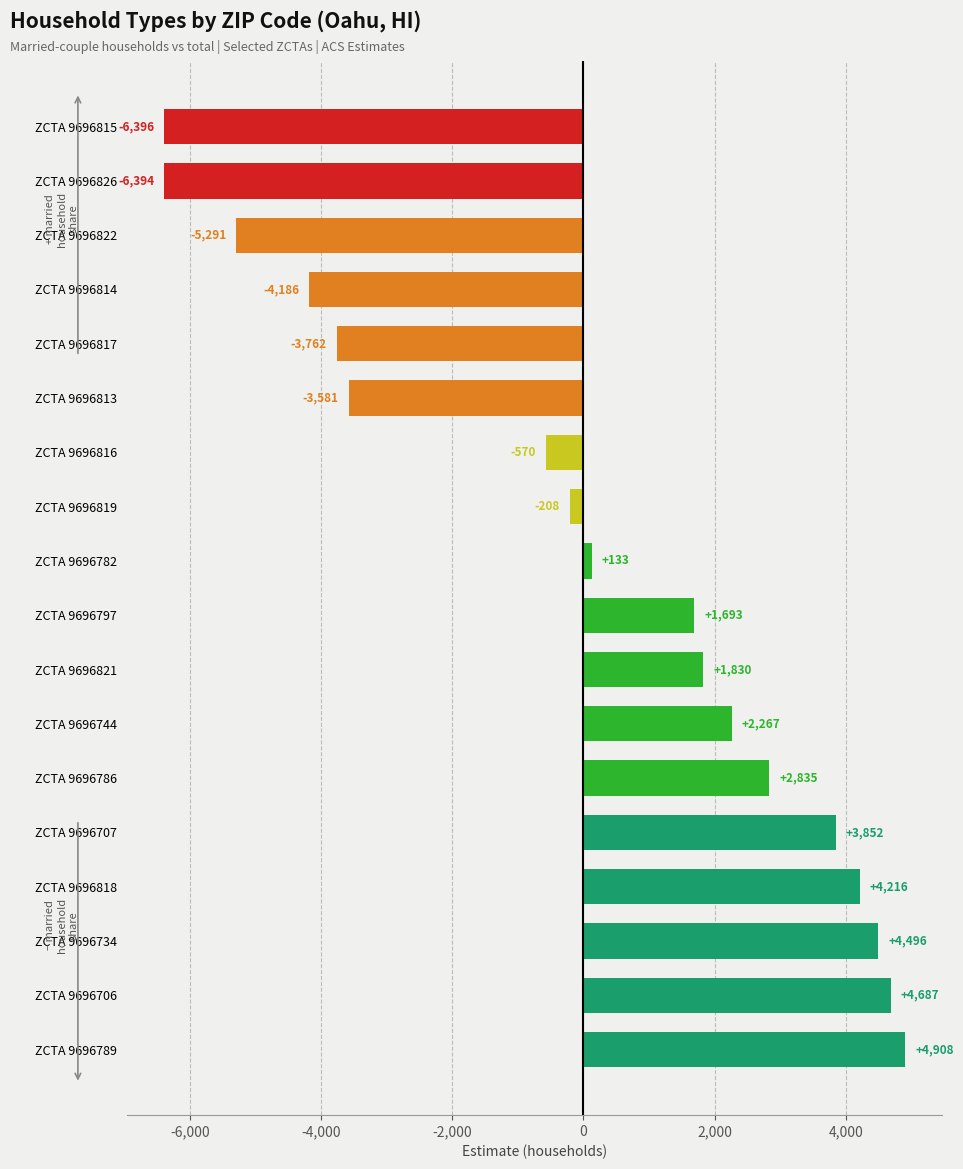

What is the approximate value at ZCTA 9696826, to the nearest 10?

-6390